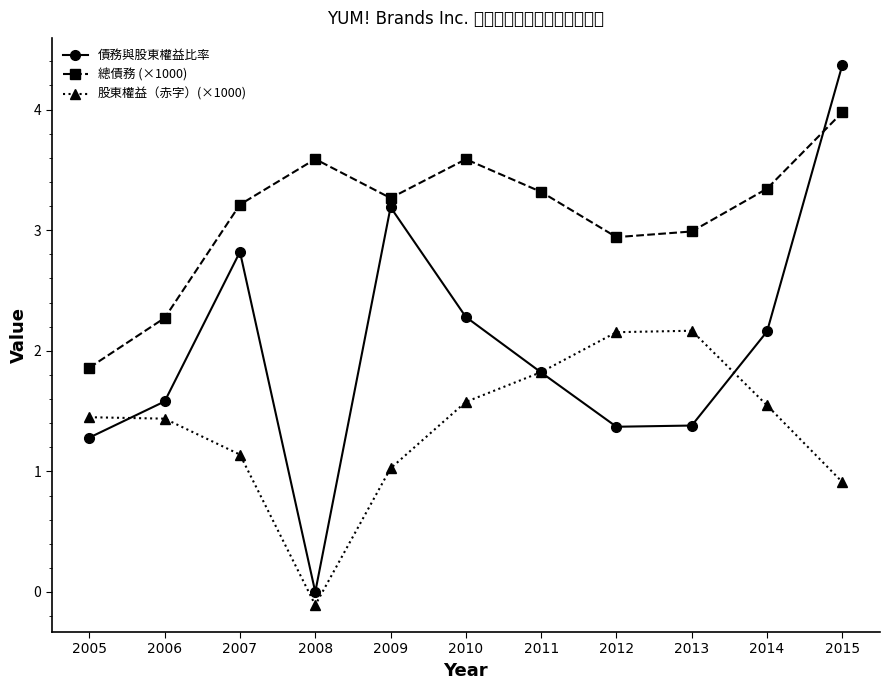

Reading right to left, list all the values displayed in this chart.

債務與股東權益比率: 2015=4.4	2014=2.2	2013=1.4	2012=1.4	2011=1.8	2010=2.3	2009=3.2	2008=0.0	2007=2.8	2006=1.6	2005=1.3
總債務 (×1000): 2015=4.0	2014=3.3	2013=3.0	2012=2.9	2011=3.3	2010=3.6	2009=3.3	2008=3.6	2007=3.2	2006=2.3	2005=1.9
股東權益（赤字）(×1000): 2015=0.9	2014=1.5	2013=2.2	2012=2.2	2011=1.8	2010=1.6	2009=1.0	2008=-0.1	2007=1.1	2006=1.4	2005=1.4